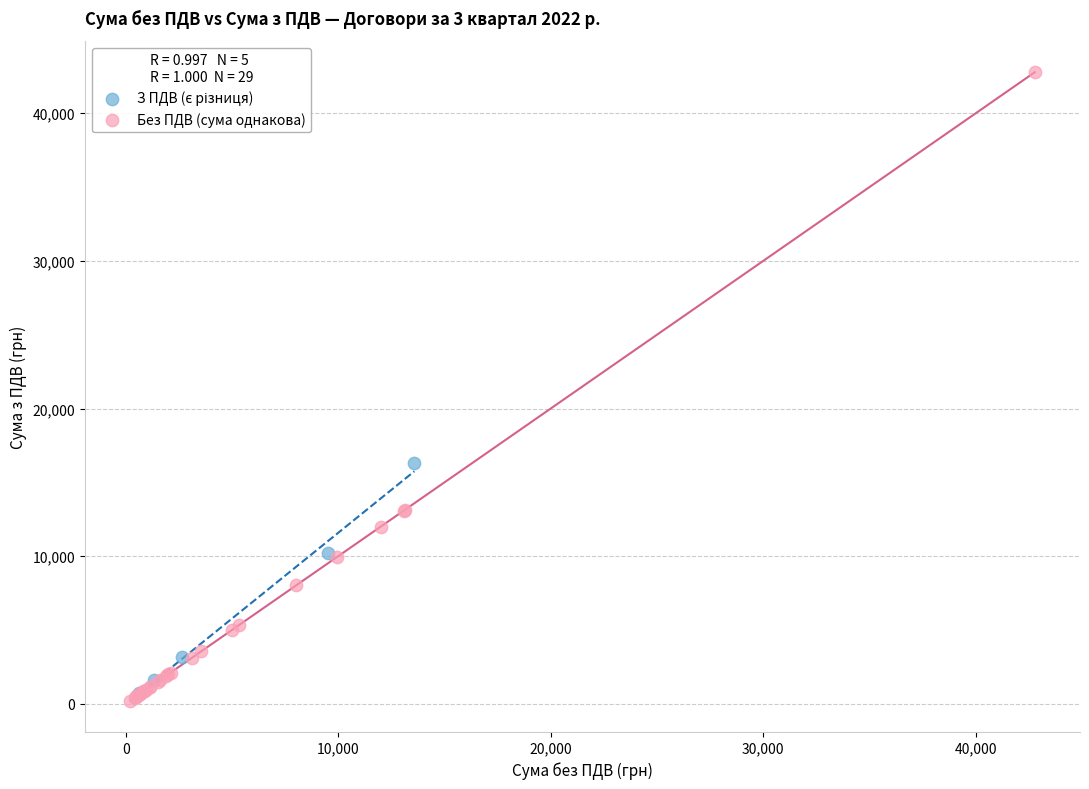

Which series contains the highest Y value?

Без ПДВ (сума однакова)